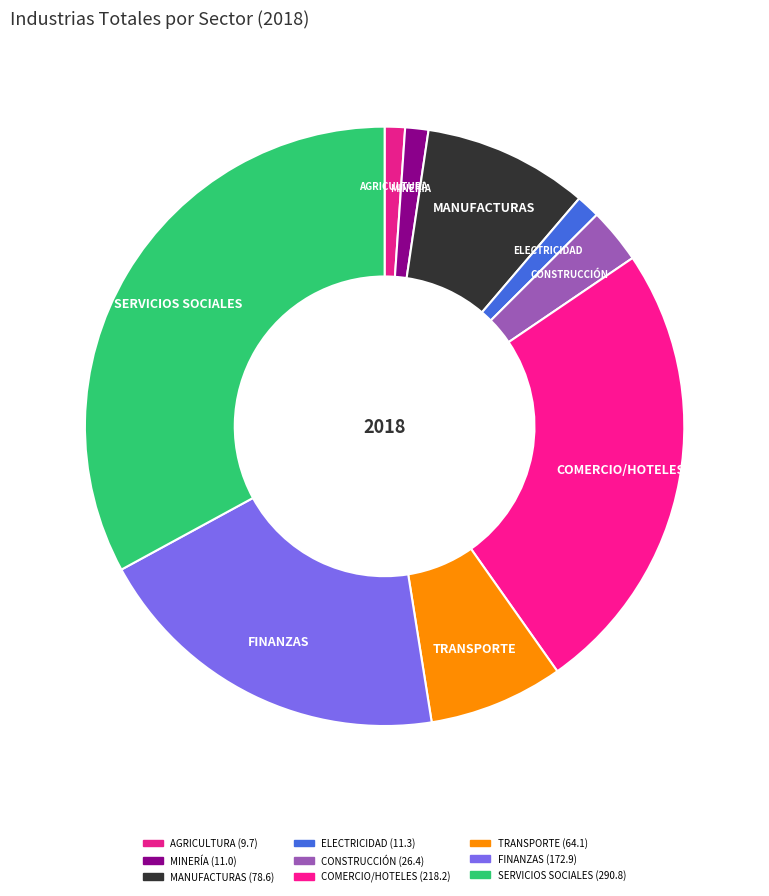

To the nearest percent, what is the average slice percentage?

11%